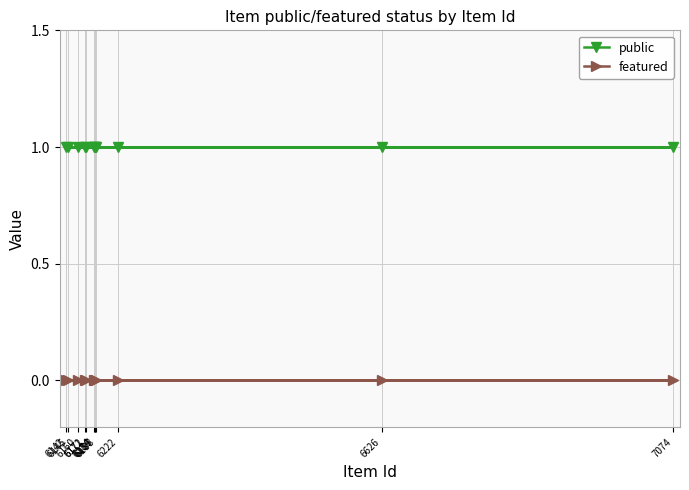

Rank the series at 6188 from highest to lowest value.

public, featured